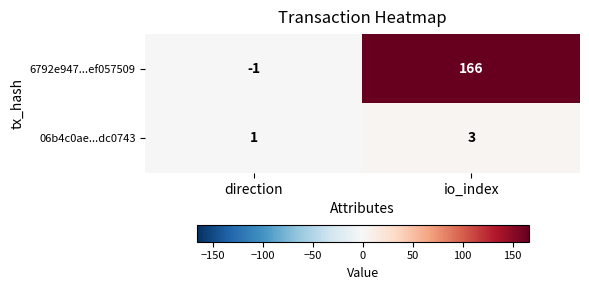

Where is 6792e947...ef057509 nearest to the value 82?

direction